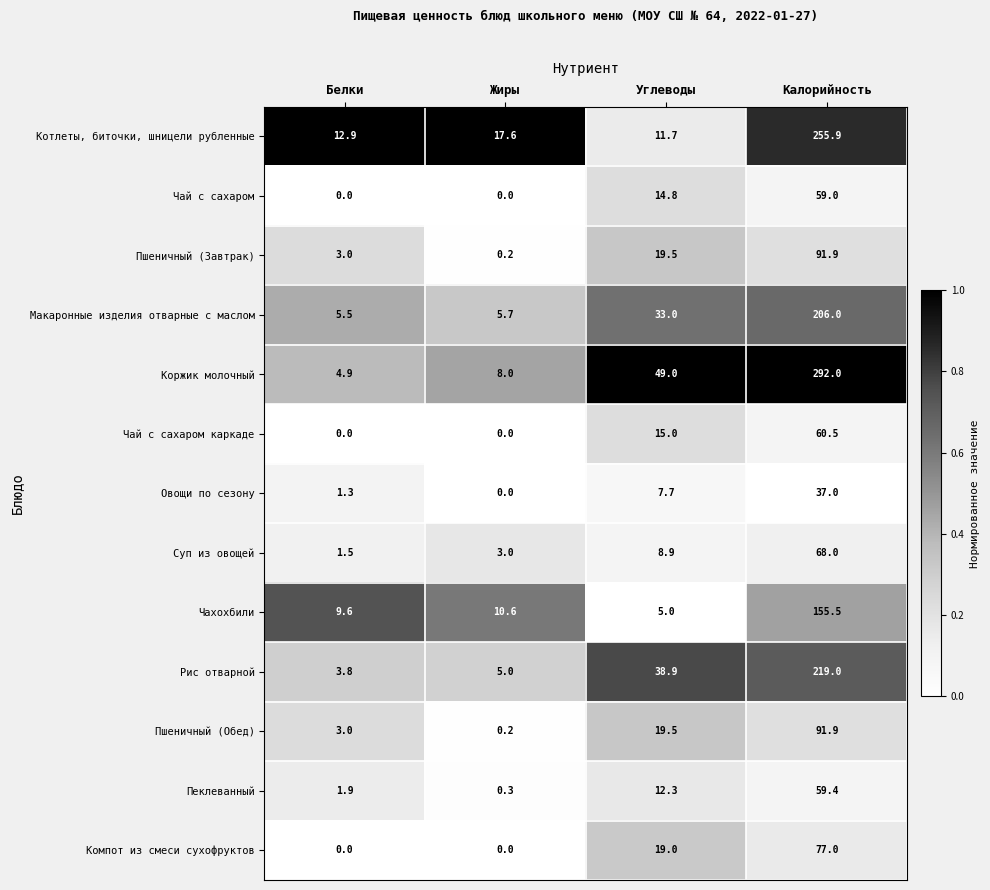

The value of Чахохбили at Калорийность is 105.7. True or false?

False